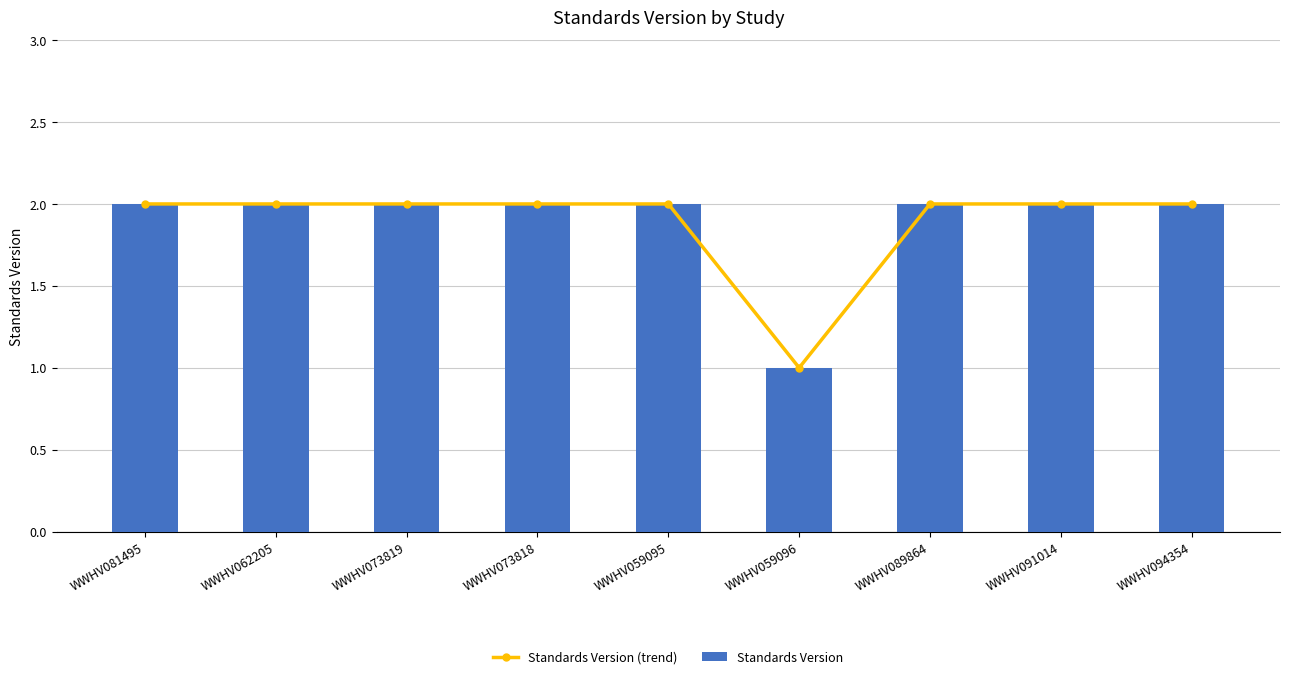

Which series has the largest total across all categories?

Standards Version (trend)